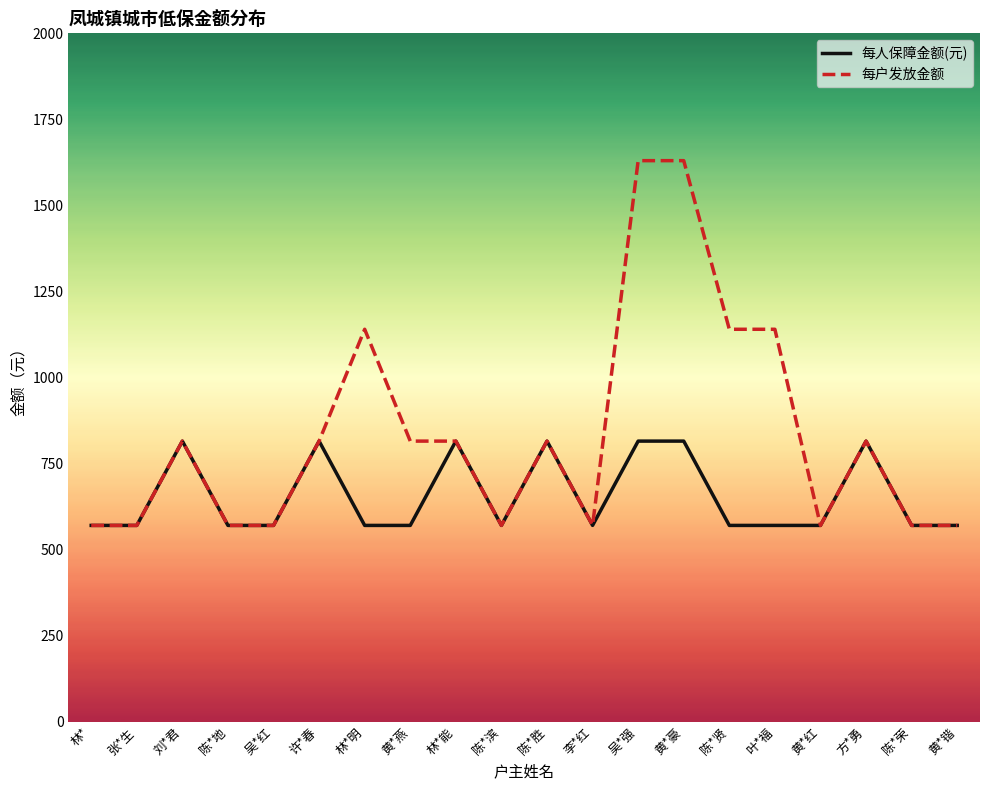

The 每户发放金额 series shows 1872 at 林*明. True or false?

False